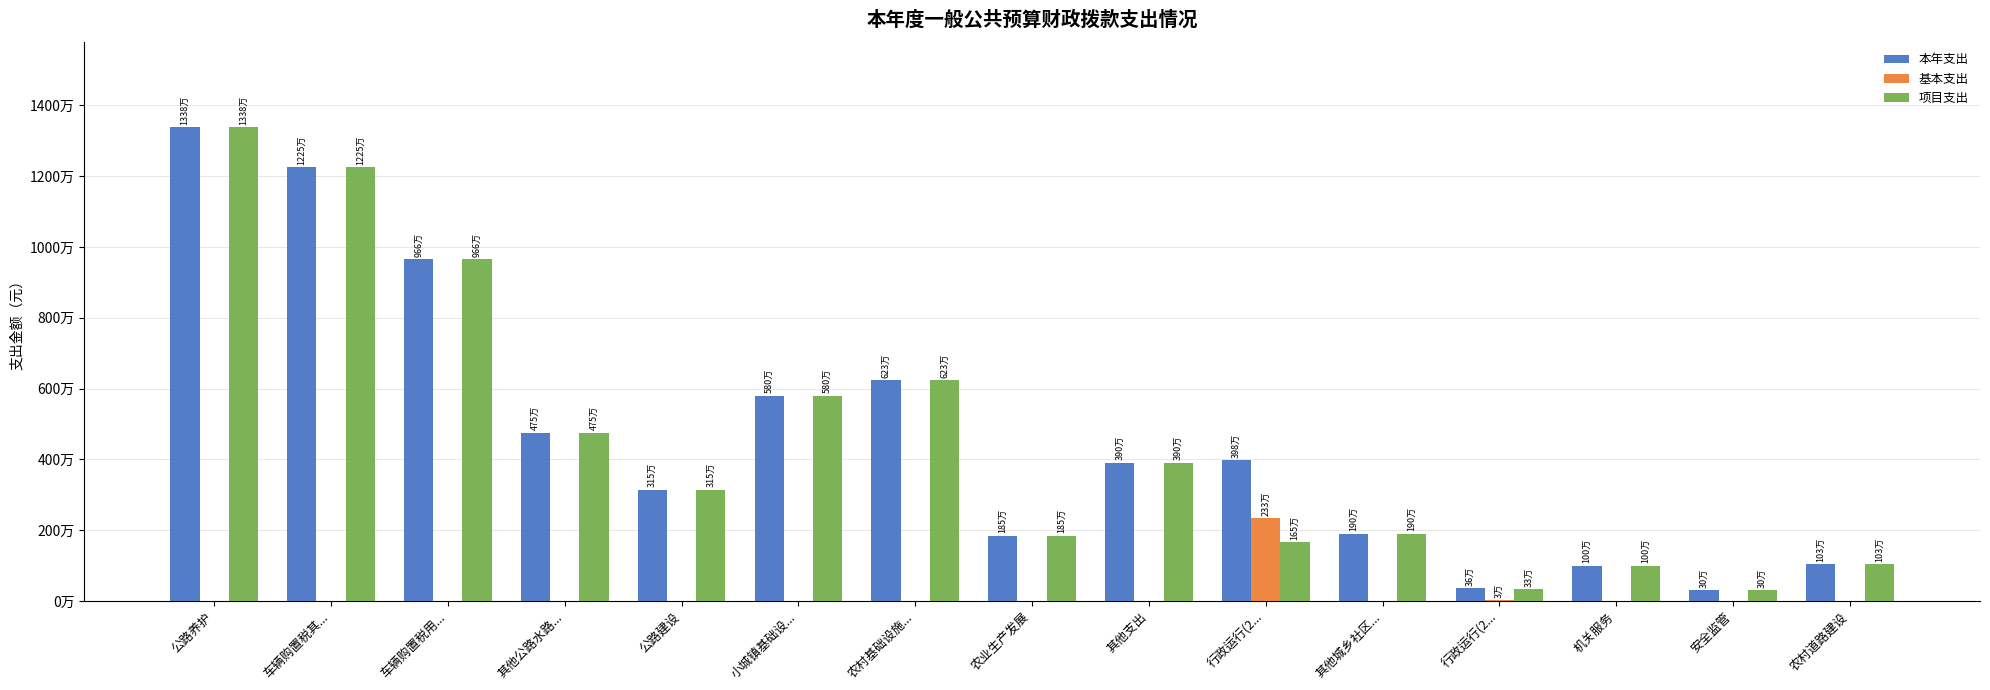

What are all the series names shown in the legend?

本年支出, 基本支出, 项目支出